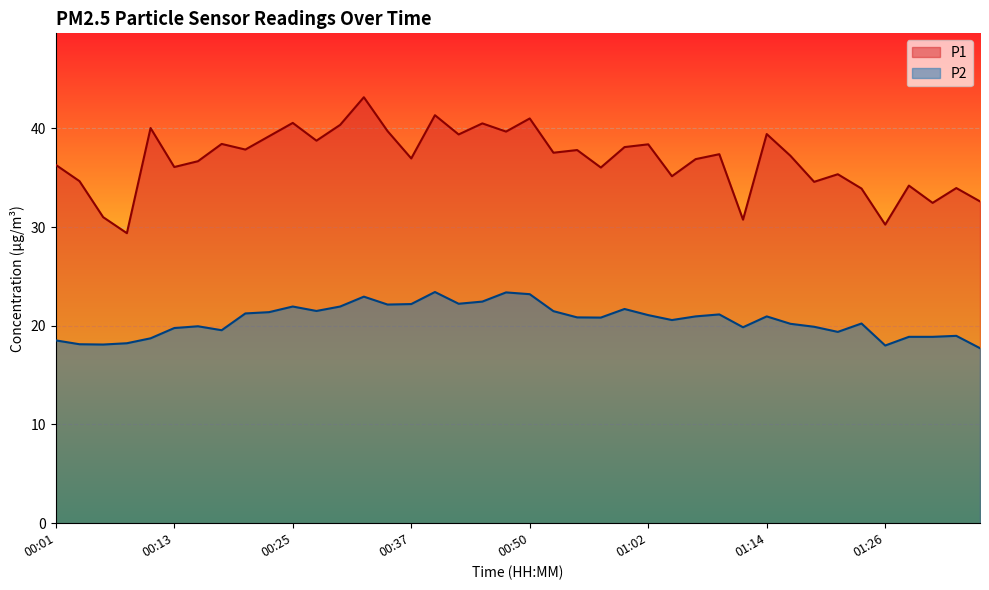

What is the value of the P1 point at the 14th from the left?

43.1